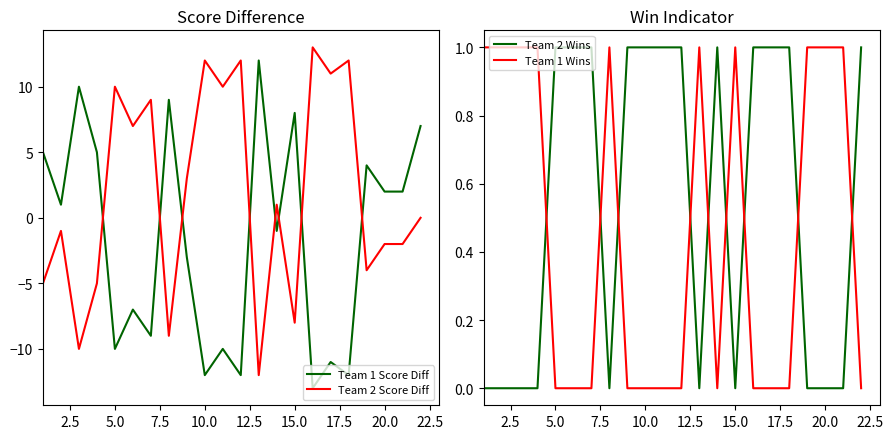

The Team 2 Score Diff series shows -2 at 20.0. True or false?

True